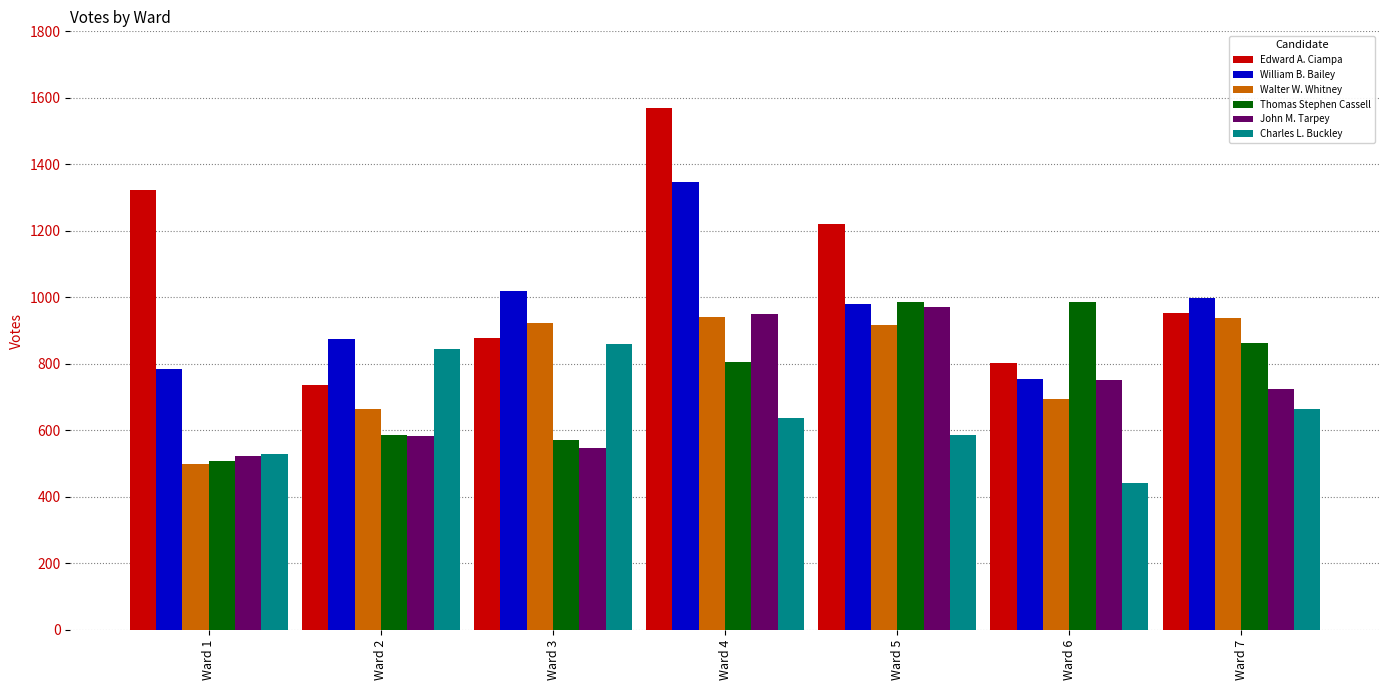

Are the bars grouped side by side (vs. stacked)?

Yes